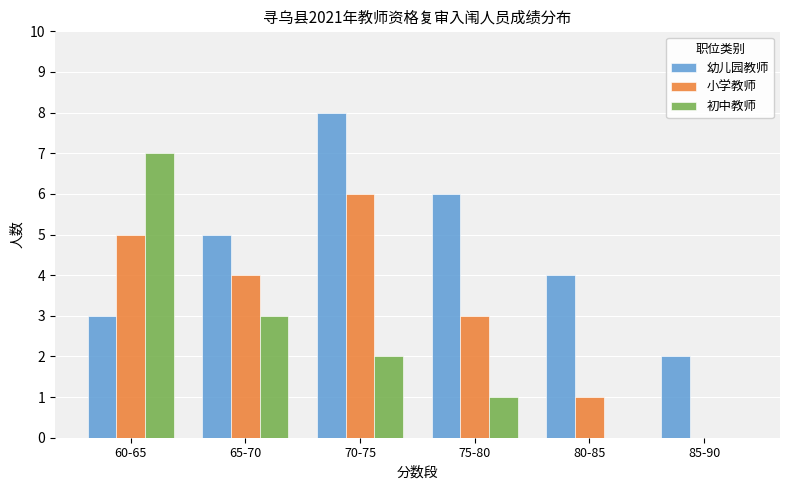

Count the 初中教师 values in the range 0 to 3.

5